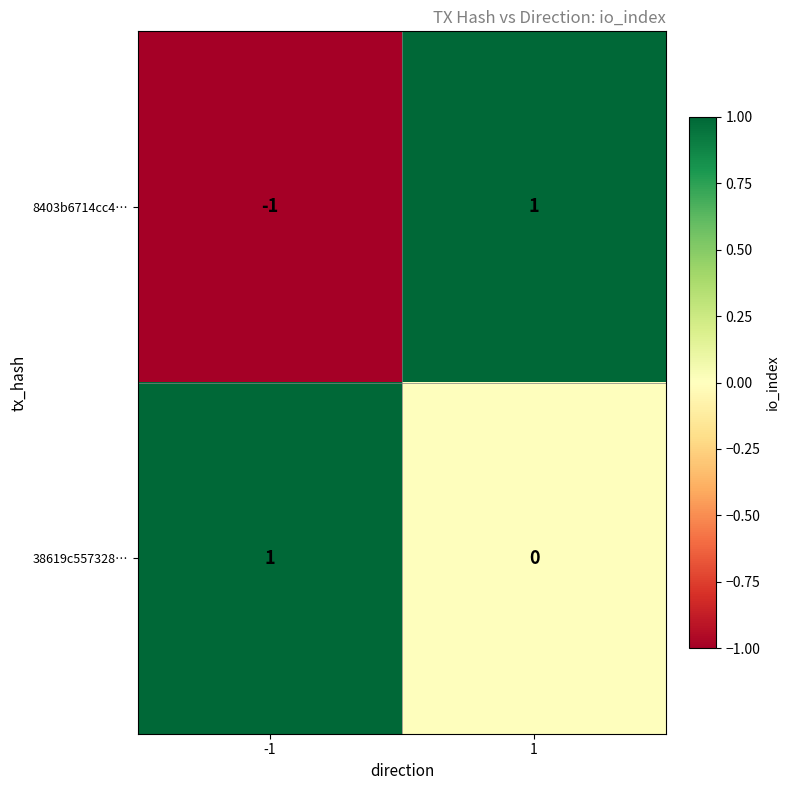

The 38619c557328… series shows -1 at 1. True or false?

False